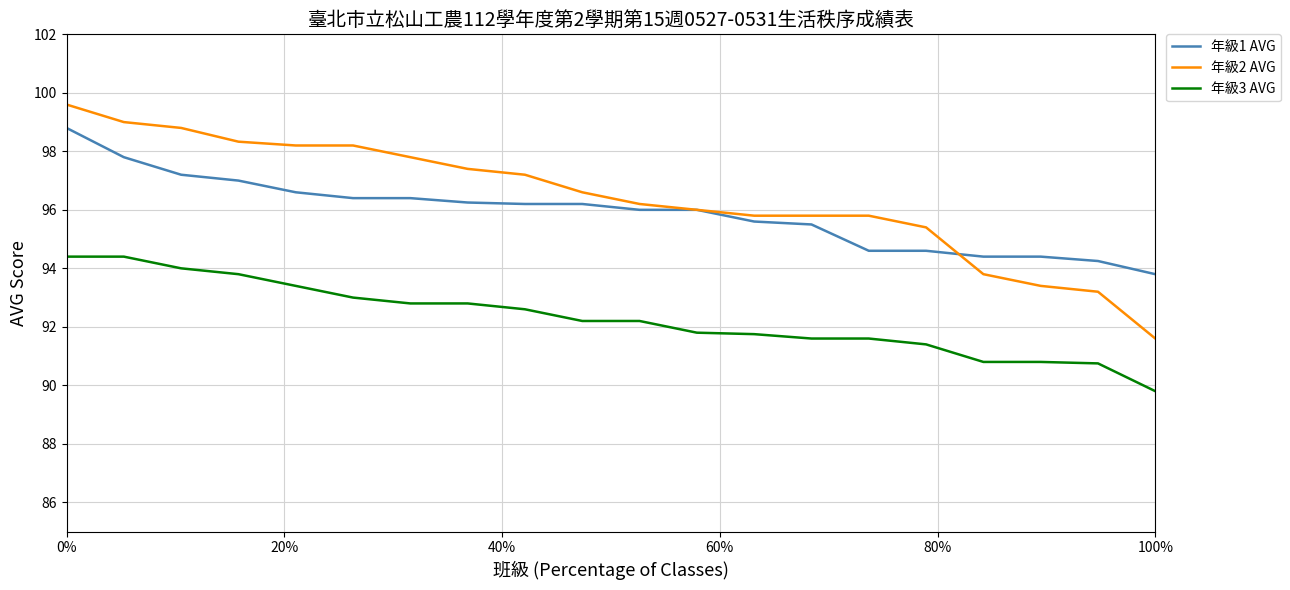

What is the average value of the 年級3 AVG series?

92.3